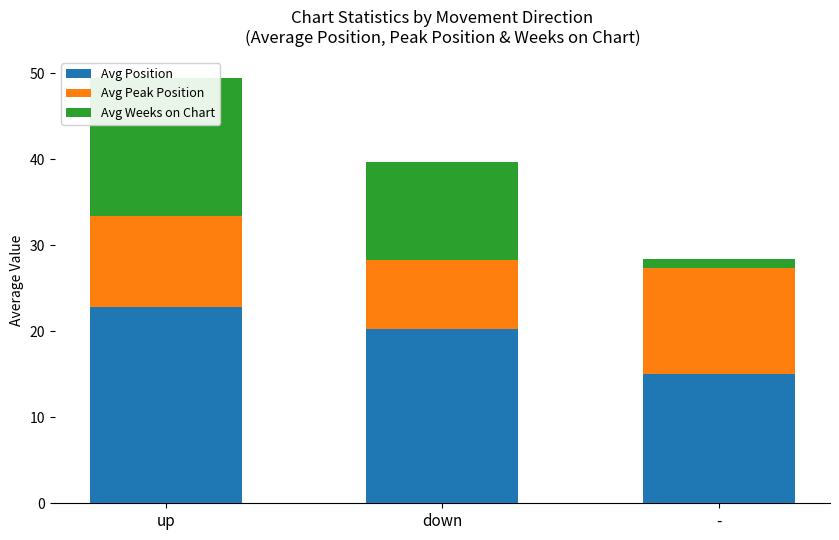

What is the total value across all series at up?

49.4